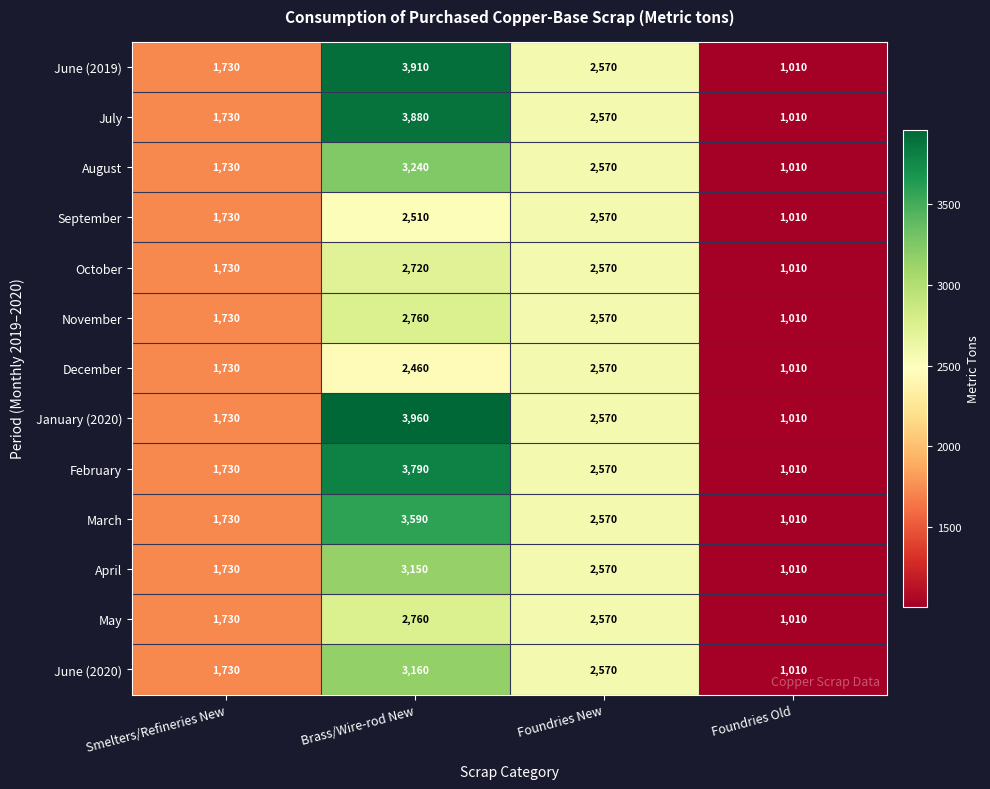

What is the difference between the maximum and minimum values in the October series?

1710